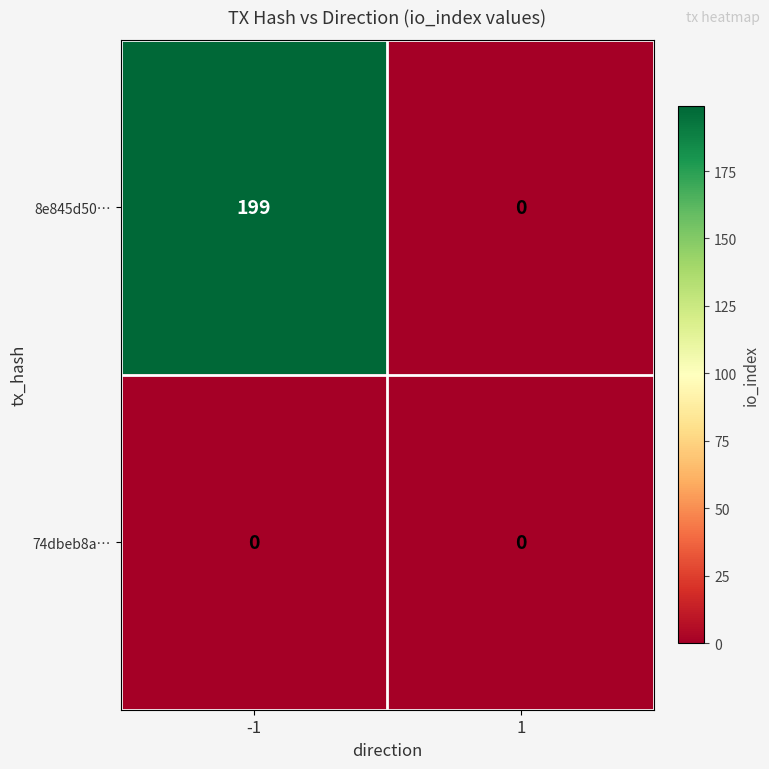

Which series has the largest total across all categories?

8e845d50…